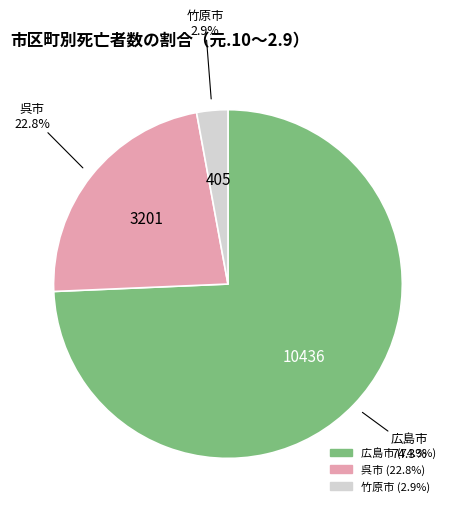

Rank the categories by value from lowest to highest.

竹原市, 呉市, 広島市